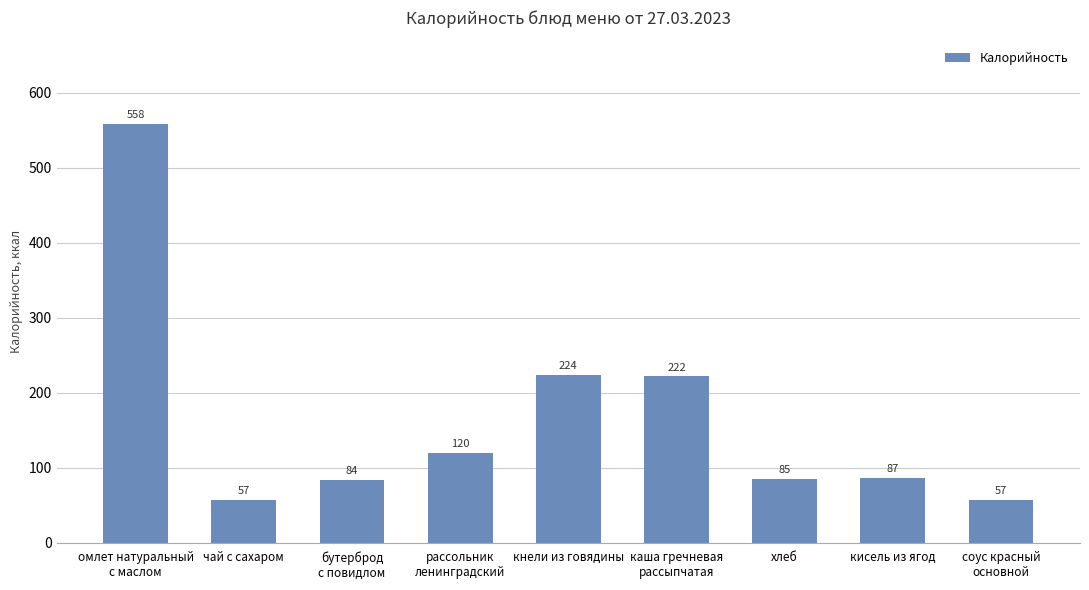

What is the average value?

166